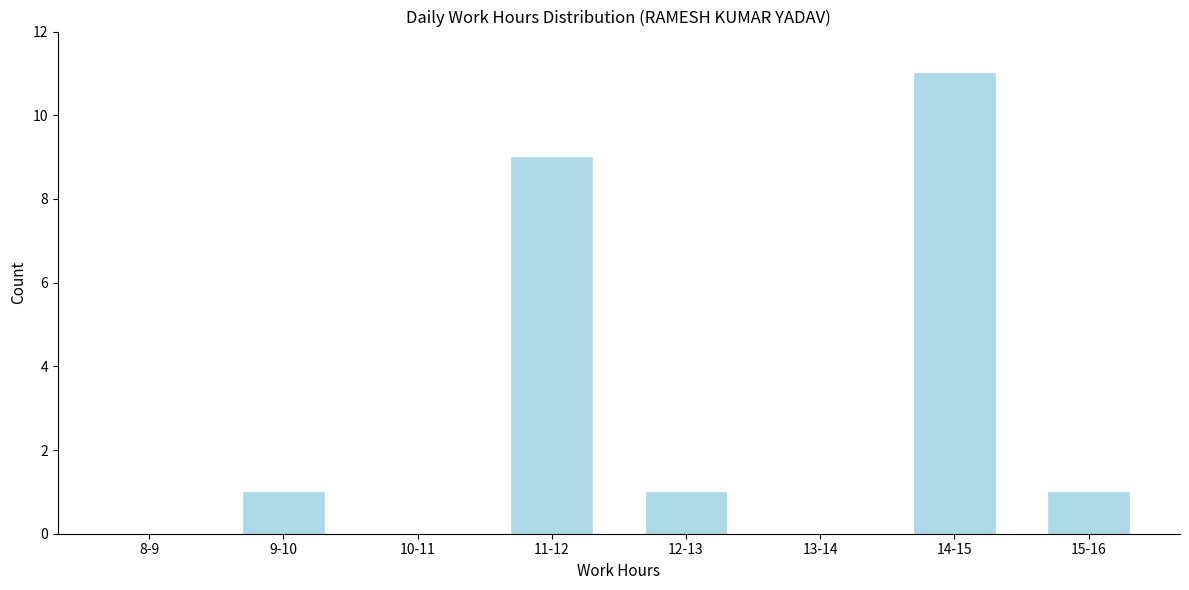

Reading left to right, list all the values displayed in this chart.

8-9=0	9-10=1	10-11=0	11-12=9	12-13=1	13-14=0	14-15=11	15-16=1